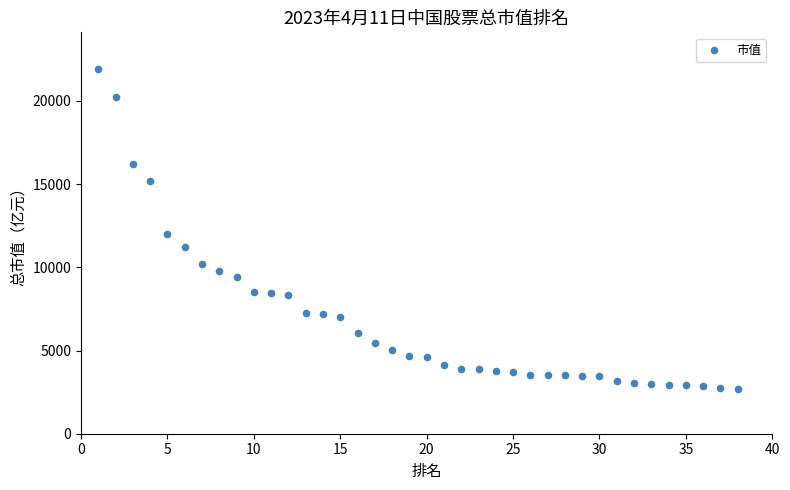

What Y value in the scatter plot is closest to 12306?

12006.2